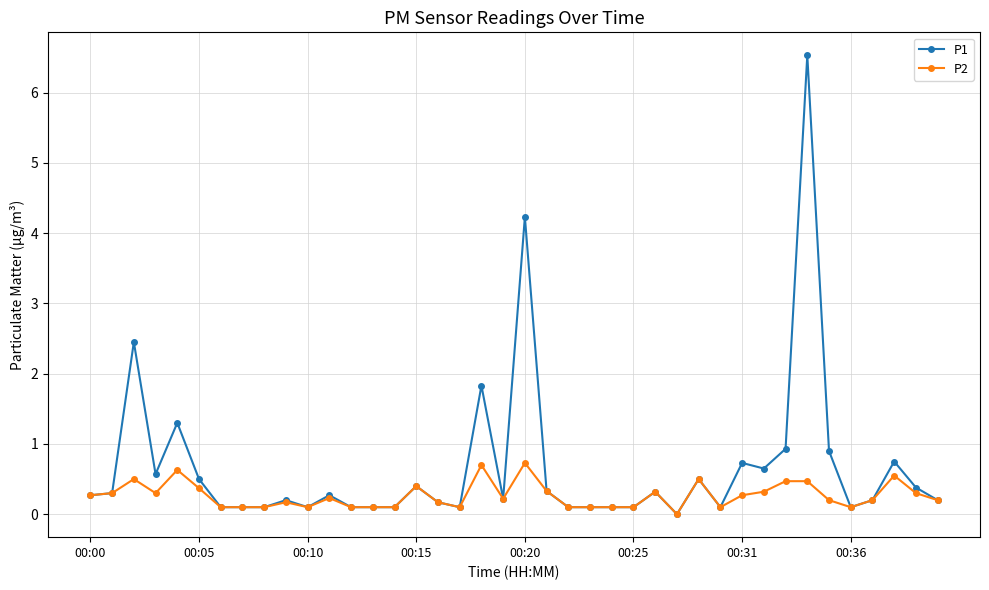

Which series has the widest spread of values?

P1